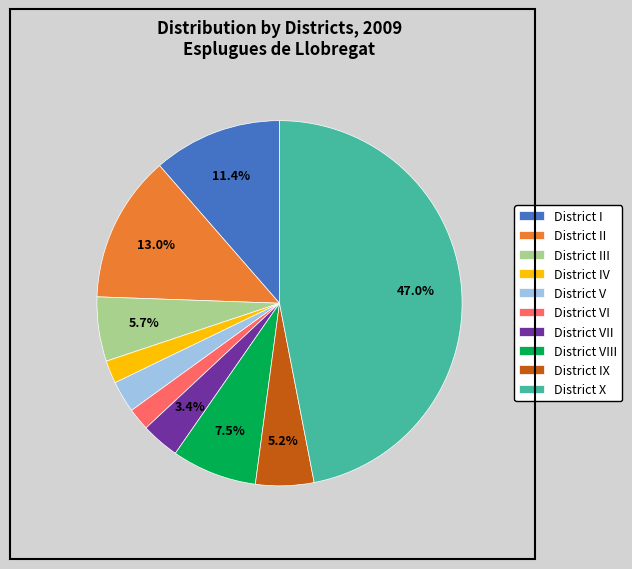

What is the largest slice in the pie chart?

District X